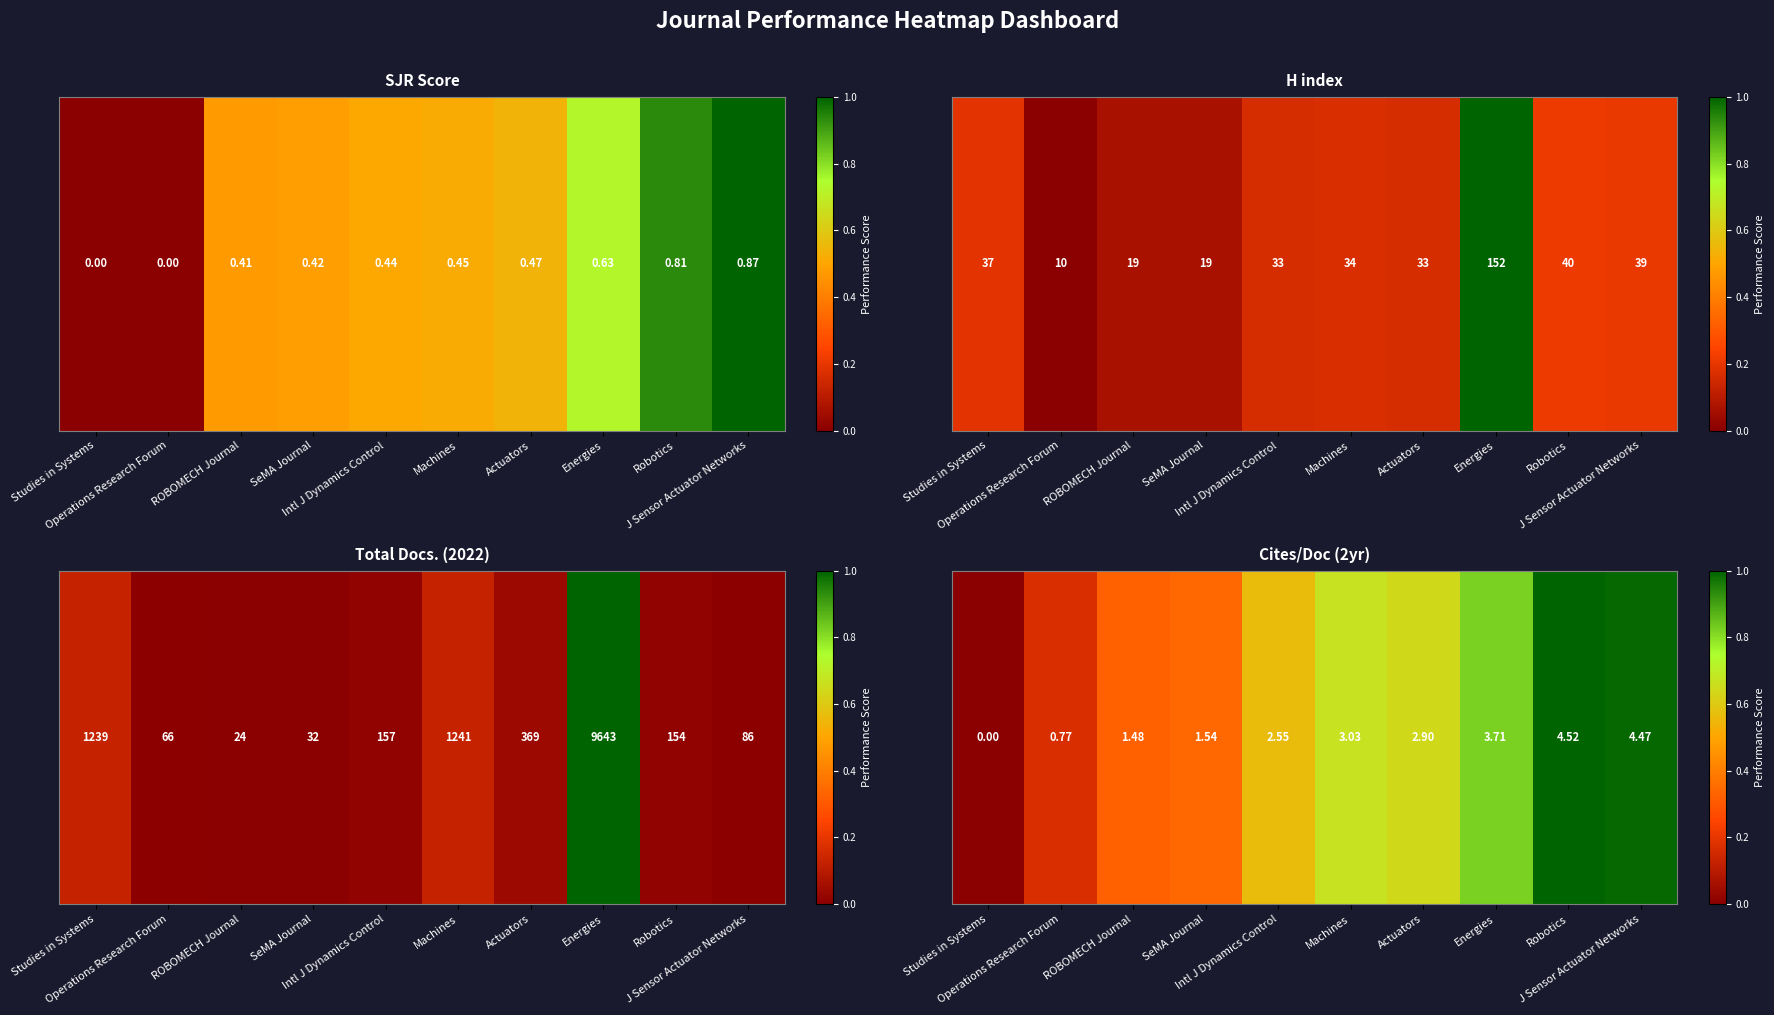

The chart shows a value of 0.2 at J Sensor Actuator Networks. True or false?

False